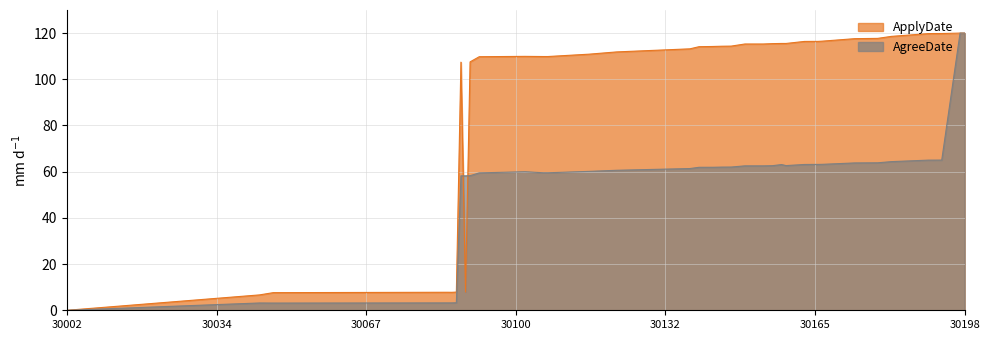

How many interior local valleys does the AgreeDate series have?

3